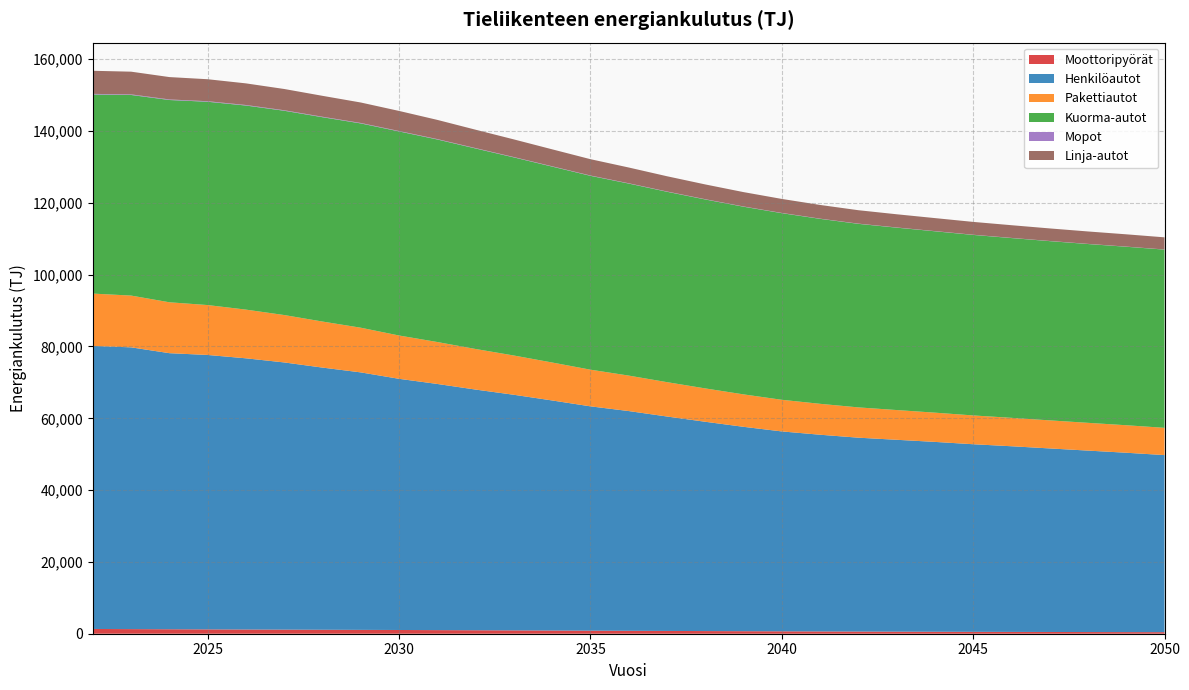

Reading left to right, transcribe all the data shown in this chart.

Moottoripyörät: 2022=1326.7	2023=1286.3	2024=1247.9	2025=1211.5	2026=1176.5	2027=1142.5	2028=1108.6	2029=1074.6	2030=1039.6	2031=1003.5	2032=966.2	2033=928.1	2034=889.5	2035=850.9	2036=812.9	2037=775.5	2038=739.1	2039=703.5	2040=669.2	2041=636.9	2042=606.7	2043=578.6	2044=552.6	2045=528.6	2046=506.5	2047=486.2	2048=467.4	2049=450.2	2050=434.3
Henkilöautot: 2022=78835.4	2023=78476.5	2024=76891.3	2025=76430.4	2026=75532.9	2027=74418.5	2028=73016.5	2029=71714.8	2030=69961.1	2031=68562.9	2032=67036.0	2033=65626.1	2034=64081.2	2035=62482.2	2036=61207.3	2037=59726.3	2038=58298.7	2039=56925.6	2040=55678.7	2041=54788.3	2042=53995.5	2043=53440.1	2044=52876.9	2045=52250.2	2046=51711.7	2047=51124.1	2048=50538.1	2049=49959.9	2050=49320.3
Pakettiautot: 2022=14574.2	2023=14419.8	2024=14175.8	2025=13899.5	2026=13563.4	2027=13200.4	2028=12823.6	2029=12443.3	2030=12061.6	2031=11680.6	2032=11305.8	2033=10936.0	2034=10572.2	2035=10213.5	2036=9877.8	2037=9570.1	2038=9290.2	2039=9036.2	2040=8808.8	2041=8611.8	2042=8438.5	2043=8283.8	2044=8144.3	2045=8021.7	2046=7912.4	2047=7816.5	2048=7733.2	2049=7660.1	2050=7594.5
Kuorma-autot: 2022=55462.2	2023=55878.6	2024=56339.0	2025=56626.1	2026=56841.9	2027=56900.5	2028=56910.5	2029=56900.2	2030=56838.6	2031=56411.2	2032=55845.4	2033=55176.9	2034=54561.3	2035=53992.6	2036=53486.8	2037=53026.8	2038=52623.9	2039=52268.7	2040=51981.4	2041=51516.4	2042=51125.9	2043=50800.7	2044=50517.9	2045=50280.4	2046=50073.1	2047=49921.7	2048=49803.0	2049=49715.1	2050=49634.1
Mopot: 2022=161.1	2023=159.1	2024=155.4	2025=150.8	2026=145.1	2027=139.0	2028=132.3	2029=125.4	2030=118.6	2031=111.8	2032=105.4	2033=99.2	2034=93.3	2035=87.7	2036=82.5	2037=77.5	2038=72.8	2039=68.4	2040=64.4	2041=60.6	2042=57.0	2043=53.7	2044=50.7	2045=47.9	2046=45.4	2047=43.1	2048=41.0	2049=39.1	2050=37.4
Linja-autot: 2022=6435.7	2023=6326.7	2024=6232.3	2025=6124.2	2026=6028.6	2027=5922.0	2028=5827.2	2029=5702.3	2030=5593.8	2031=5347.9	2032=5122.8	2033=4916.4	2034=4723.3	2035=4549.4	2036=4391.3	2037=4246.4	2038=4117.5	2039=4002.2	2040=3901.8	2041=3815.1	2042=3738.9	2043=3676.2	2044=3623.8	2045=3577.2	2046=3536.3	2047=3497.7	2048=3459.7	2049=3423.2	2050=3387.0